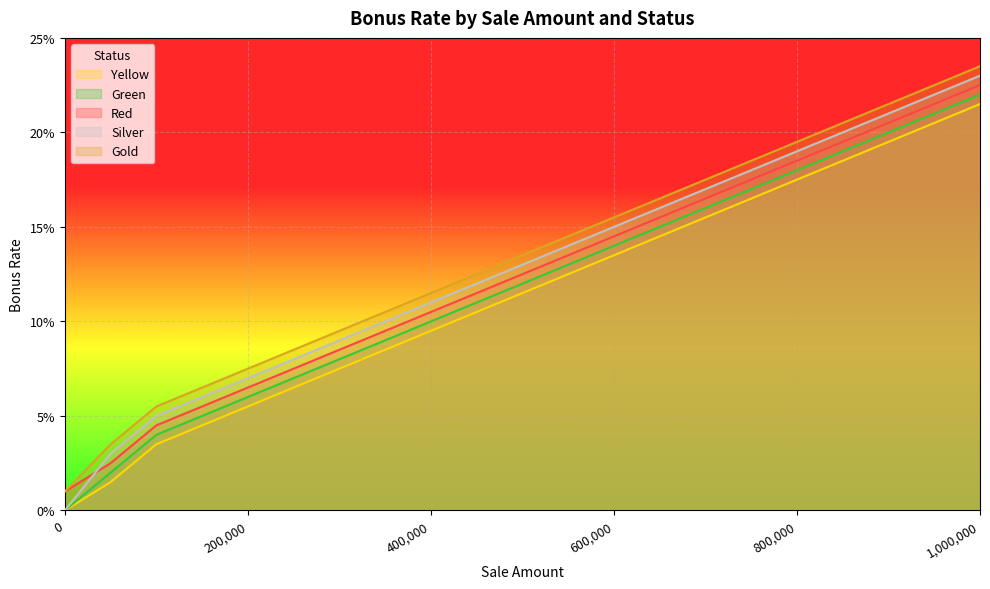

Reading left to right, transcribe all the data shown in this chart.

Yellow: 0.0	0.0	0.0	0.1	0.1	0.1	0.1	0.1	0.1	0.1	0.1	0.1	0.1	0.2	0.2	0.2	0.2	0.2	0.2	0.2	0.2
Green: 0.0	0.0	0.0	0.1	0.1	0.1	0.1	0.1	0.1	0.1	0.1	0.1	0.1	0.1	0.2	0.2	0.2	0.2	0.2	0.2	0.2
Red: 0.0	0.0	0.0	0.0	0.1	0.1	0.1	0.1	0.1	0.1	0.1	0.1	0.1	0.1	0.2	0.2	0.2	0.2	0.2	0.2	0.2
Silver: 0.0	0.0	0.1	0.1	0.1	0.1	0.1	0.1	0.1	0.1	0.1	0.1	0.1	0.2	0.2	0.2	0.2	0.2	0.2	0.2	0.2
Gold: 0.0	0.0	0.1	0.1	0.1	0.1	0.1	0.1	0.1	0.1	0.1	0.1	0.2	0.2	0.2	0.2	0.2	0.2	0.2	0.2	0.2